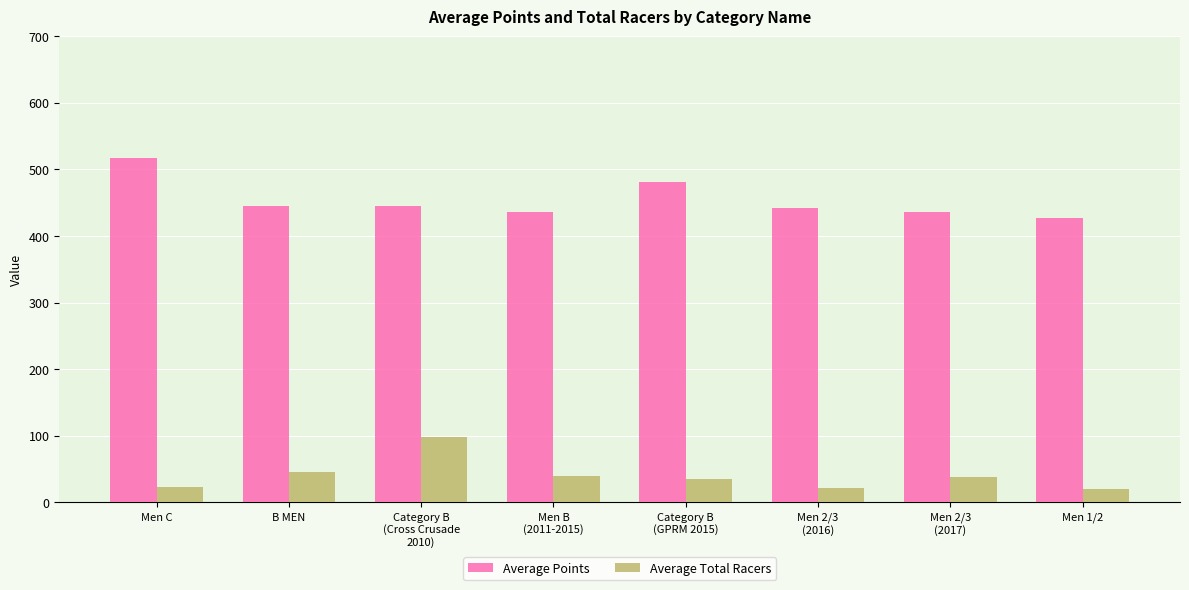

Is the value of Average Total Racers at Men 1/2 greater than the value of Average Points at B MEN?

No